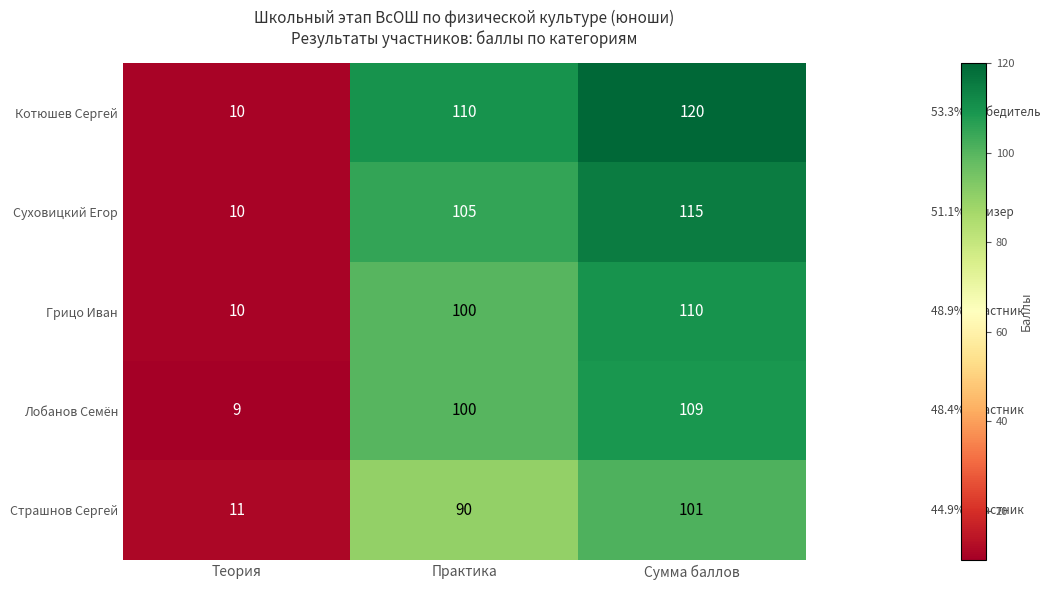

What is the average value of the Котюшев Сергей series?

80